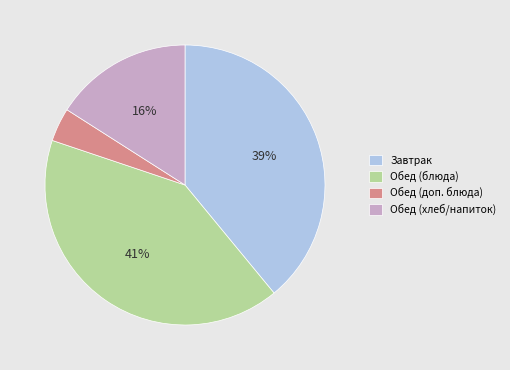

Approximately how many times larger is the value at Обед (хлеб/напиток) compared to Завтрак?

0.4